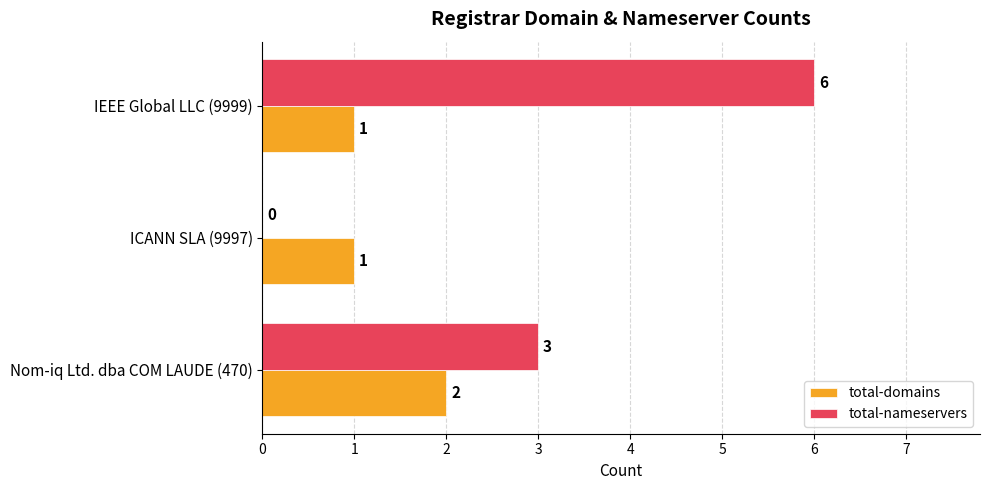

Which series has the largest total across all categories?

total-nameservers